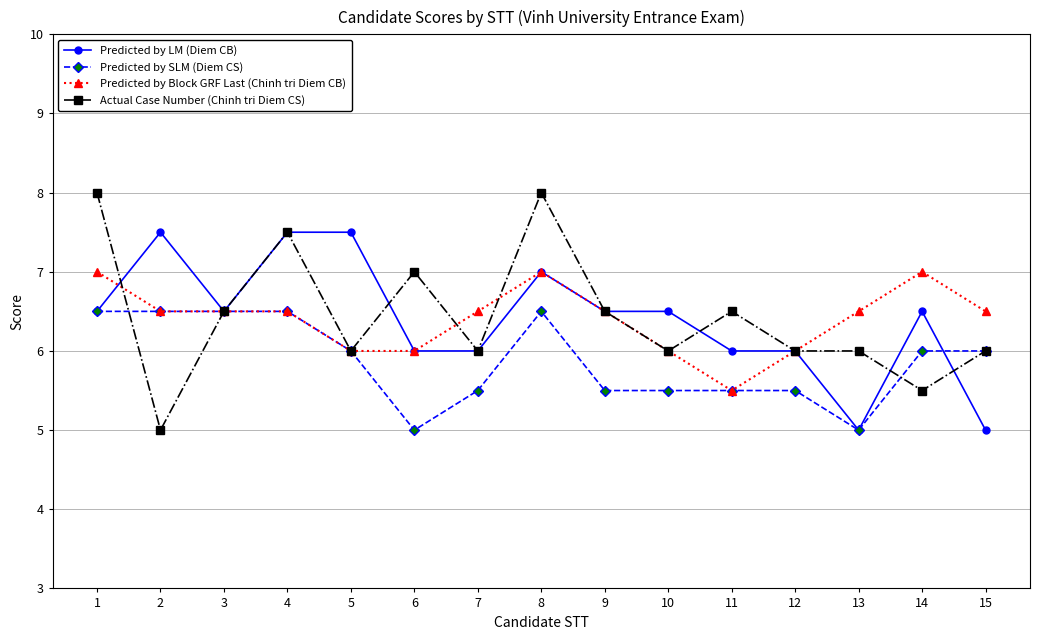

How many series are shown in this chart?

4